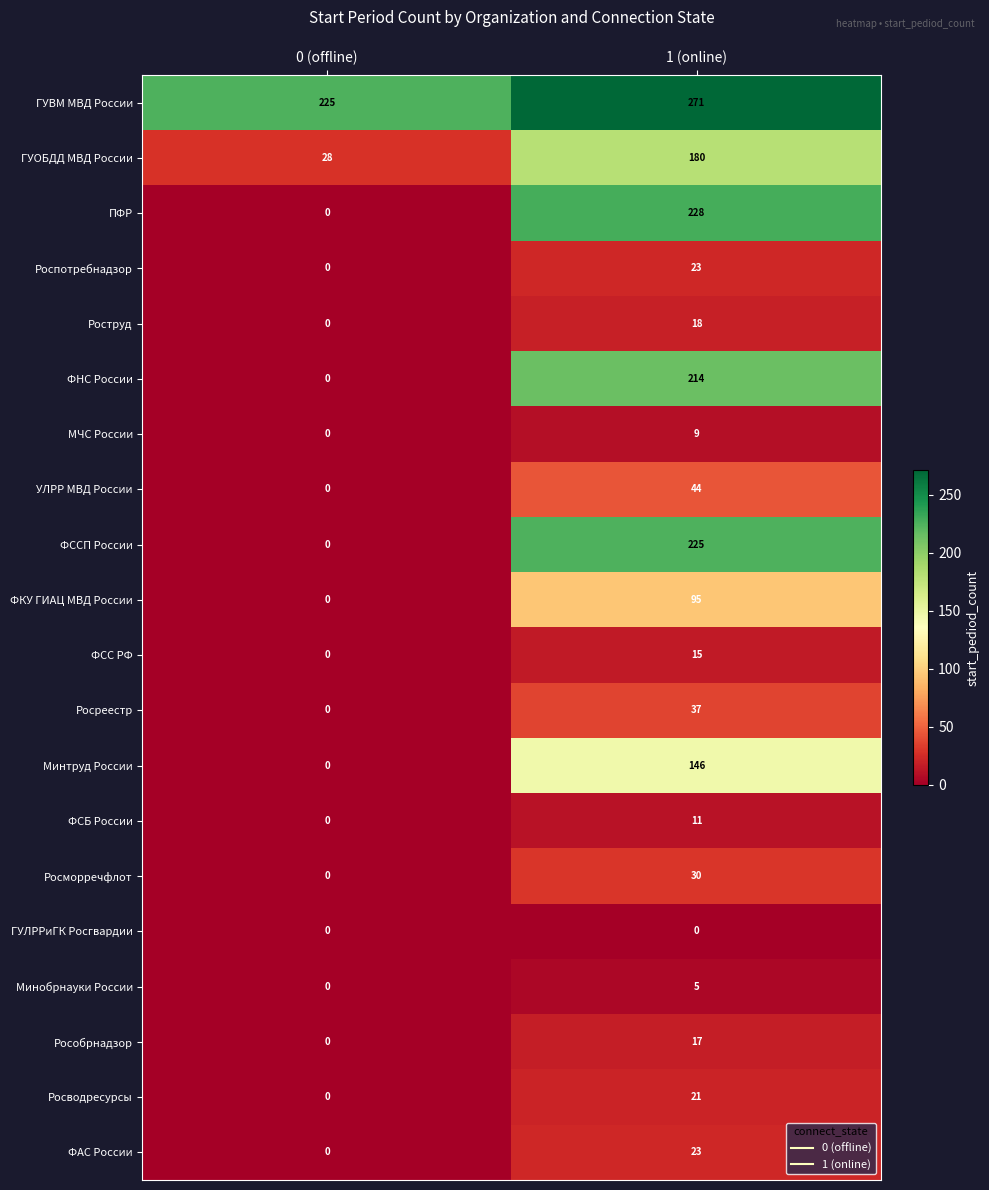

Which series has the largest total across all categories?

ГУВМ МВД России